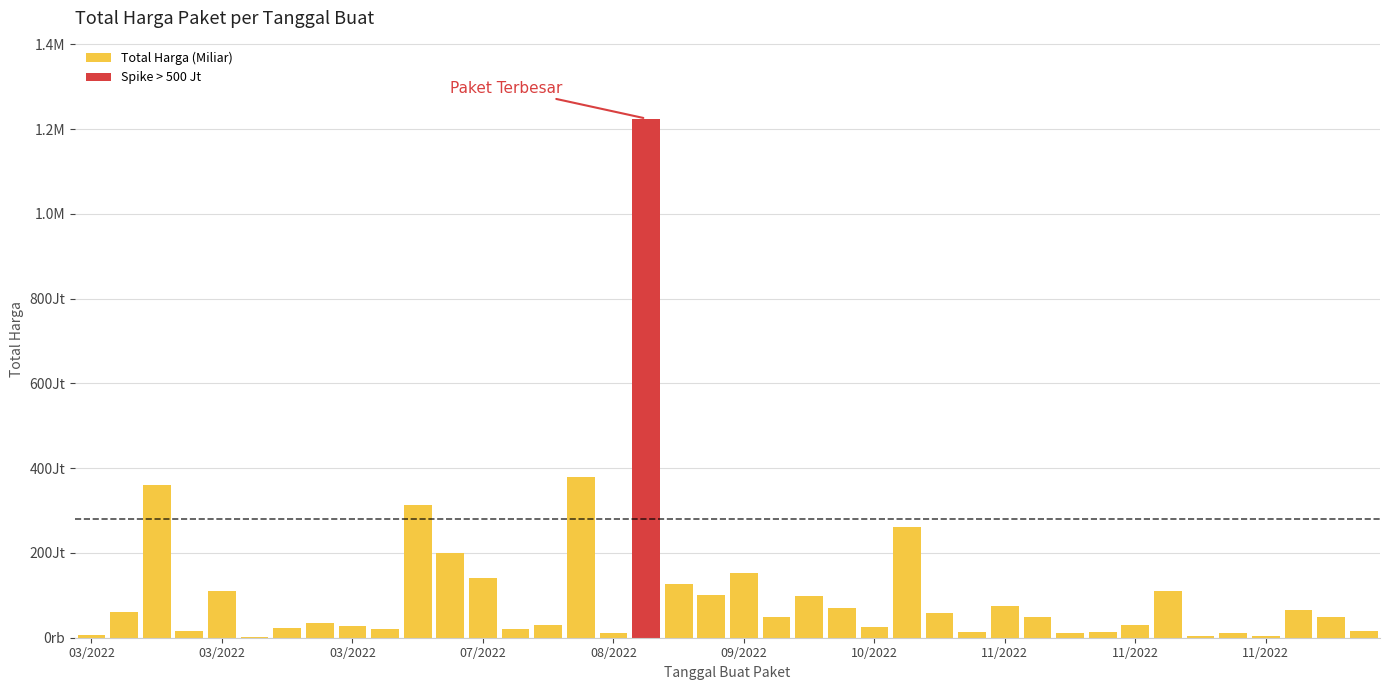

The chart shows a value of 77200962 at 2022-09-08. True or false?

False